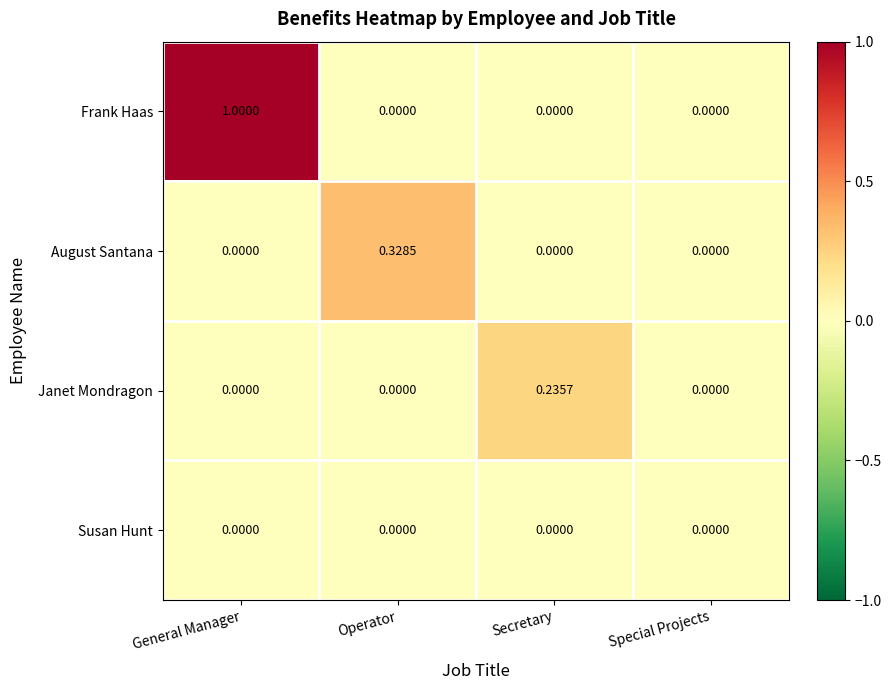

Which series has the largest total across all categories?

Frank Haas